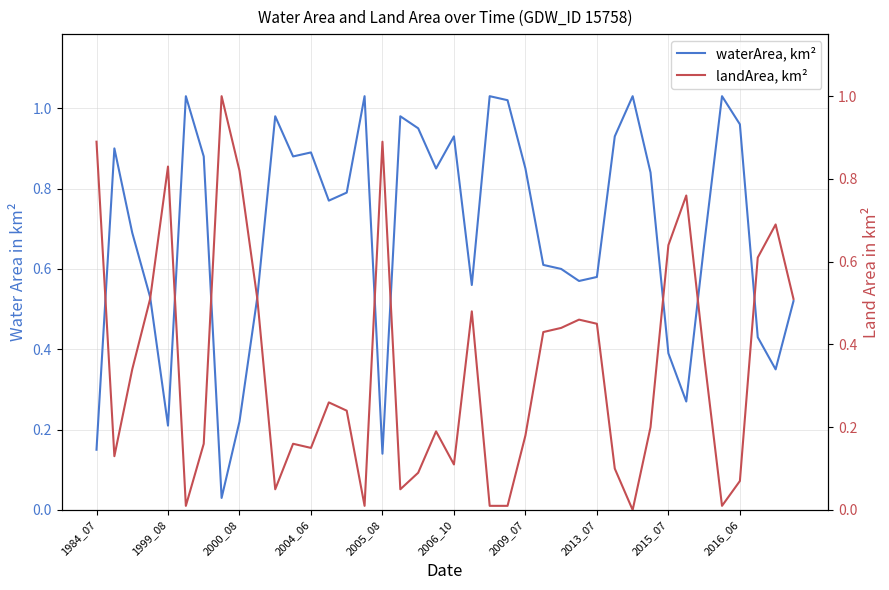

What is the sum of the waterArea, km² values at 27 and 2016_06?

1.1